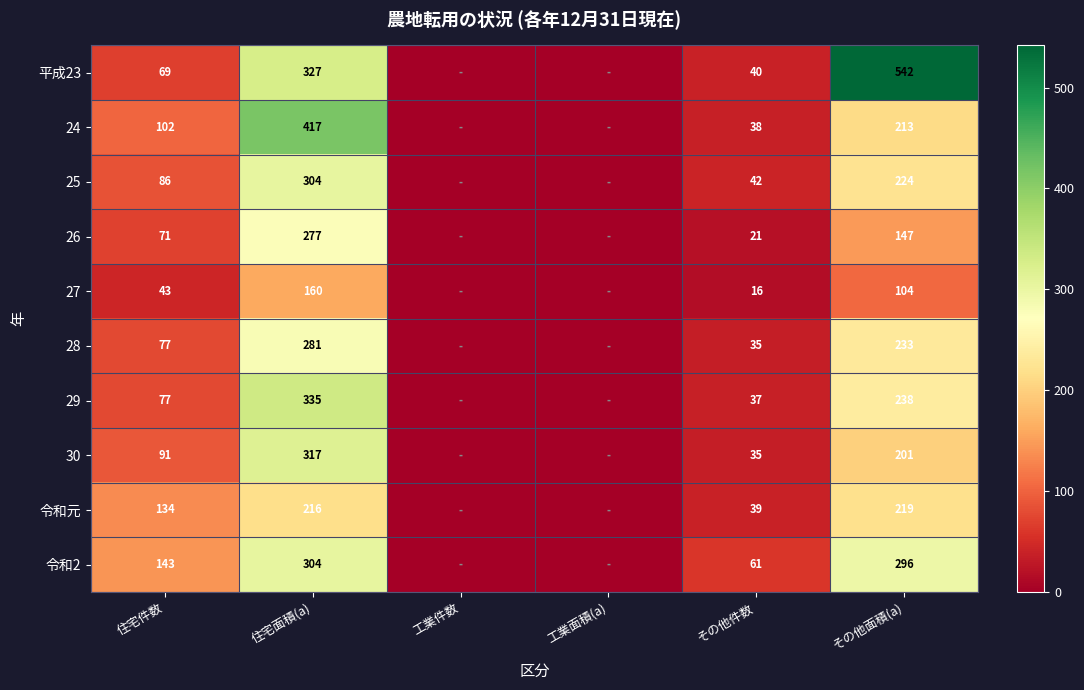

Is the value of 27 at その他件数 greater than the value of 28 at 住宅面積(a)?

No